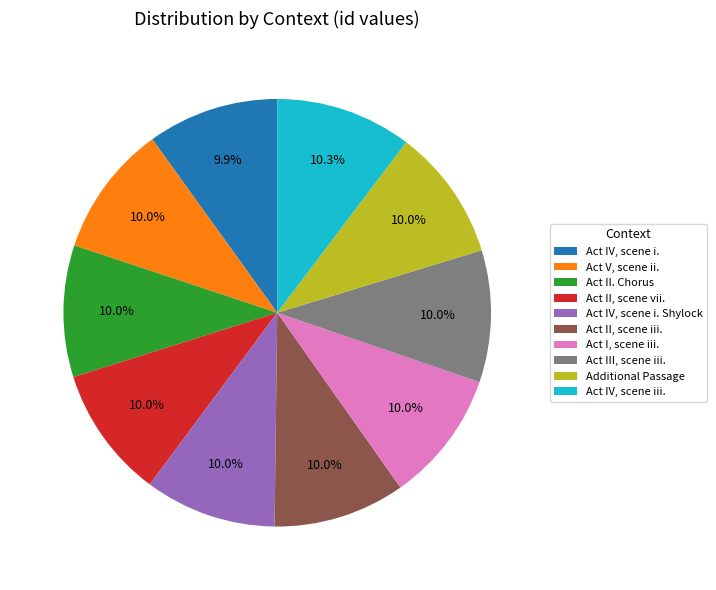

What is the ratio of the value at Act II. Chorus to the value at Act V, scene ii.?

1.0